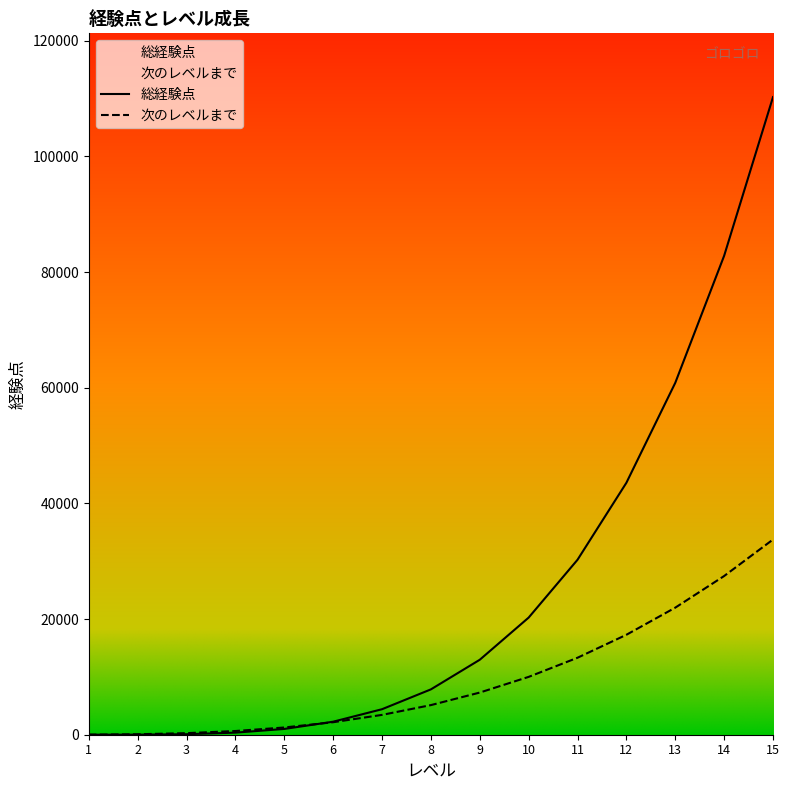

At which label does 次のレベルまで first exceed 5120?

9